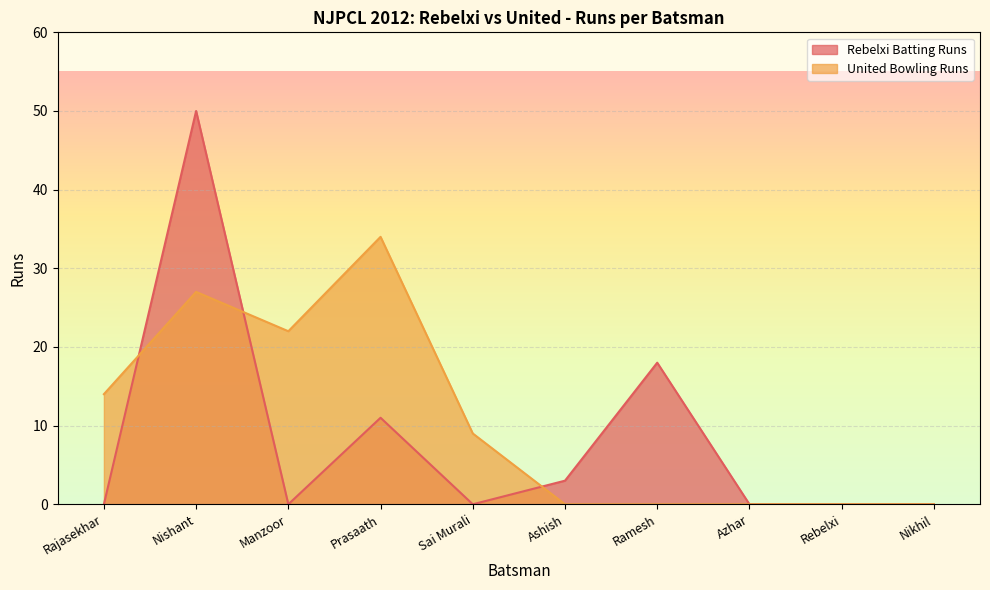

Which category has the highest value in the United Bowling Runs series?

Prasaath